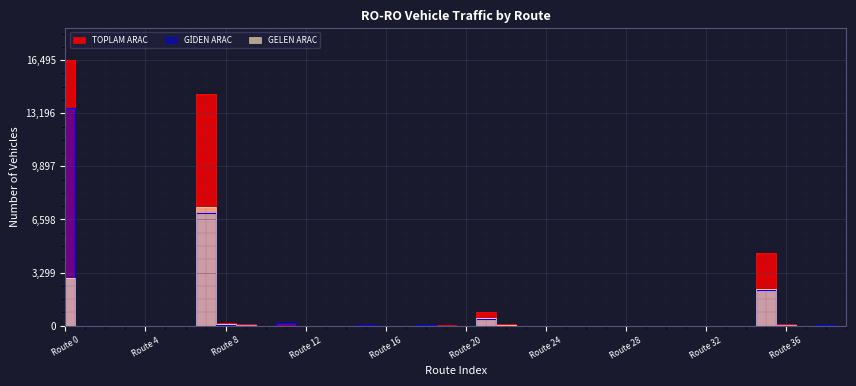

At which category does GİDEN ARAC reach its first local valley?

Route 4